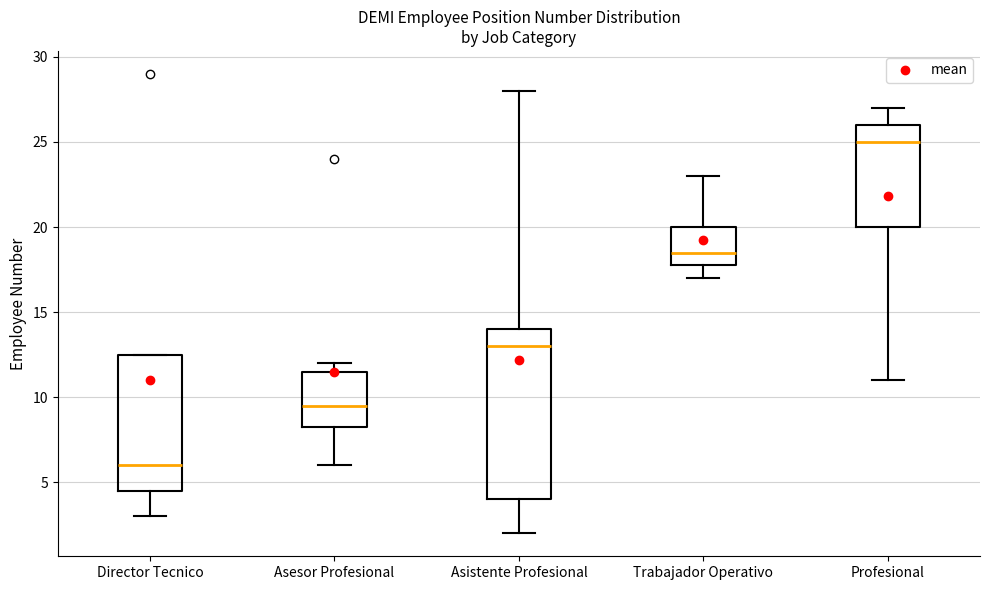

Which box's median line is the lowest?

Director Tecnico